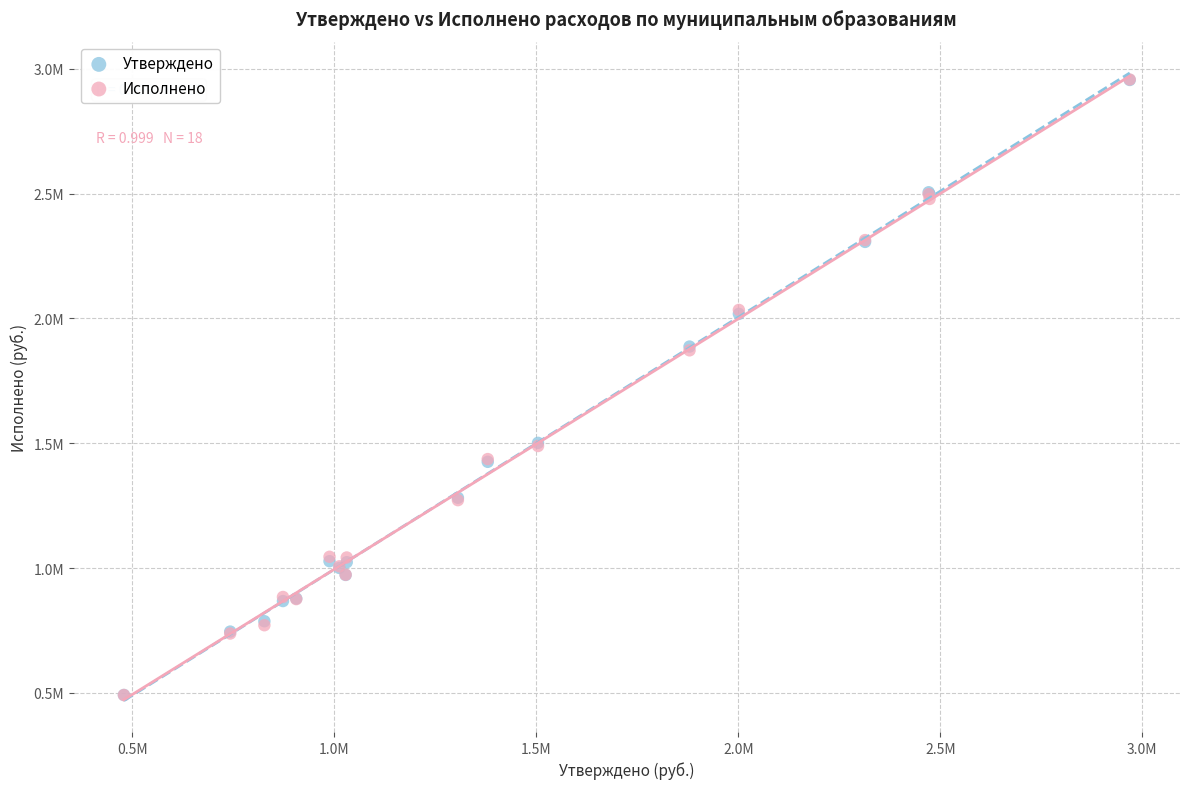

What are all the series names shown in the legend?

Утверждено, Исполнено